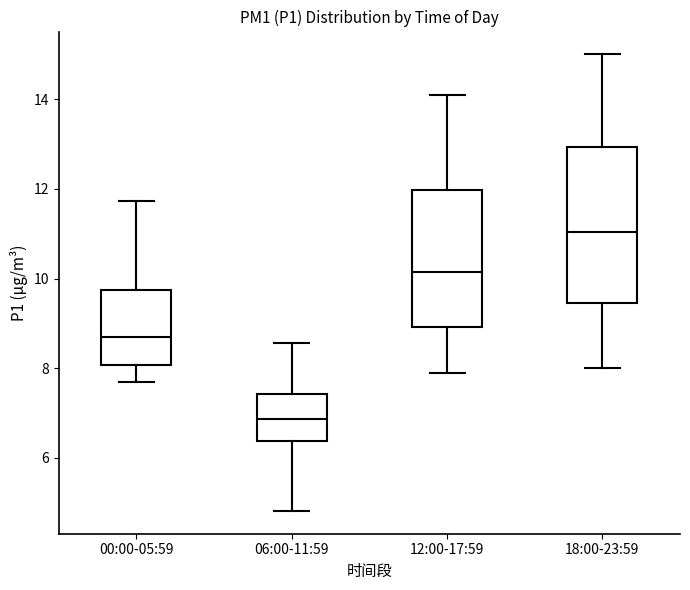

Which box has the highest median line?

18:00-23:59